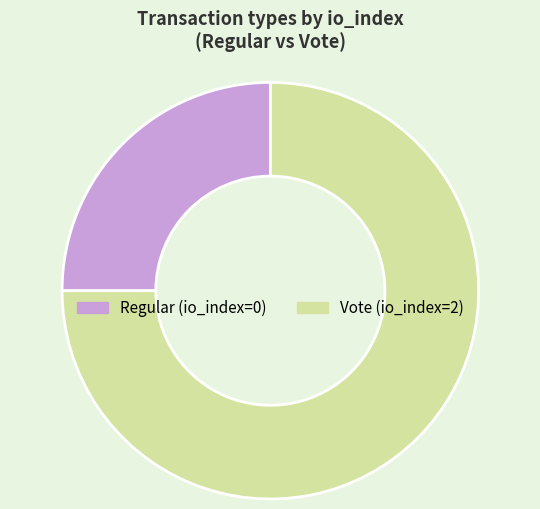

The Vote slice represents 75% of the pie. True or false?

True